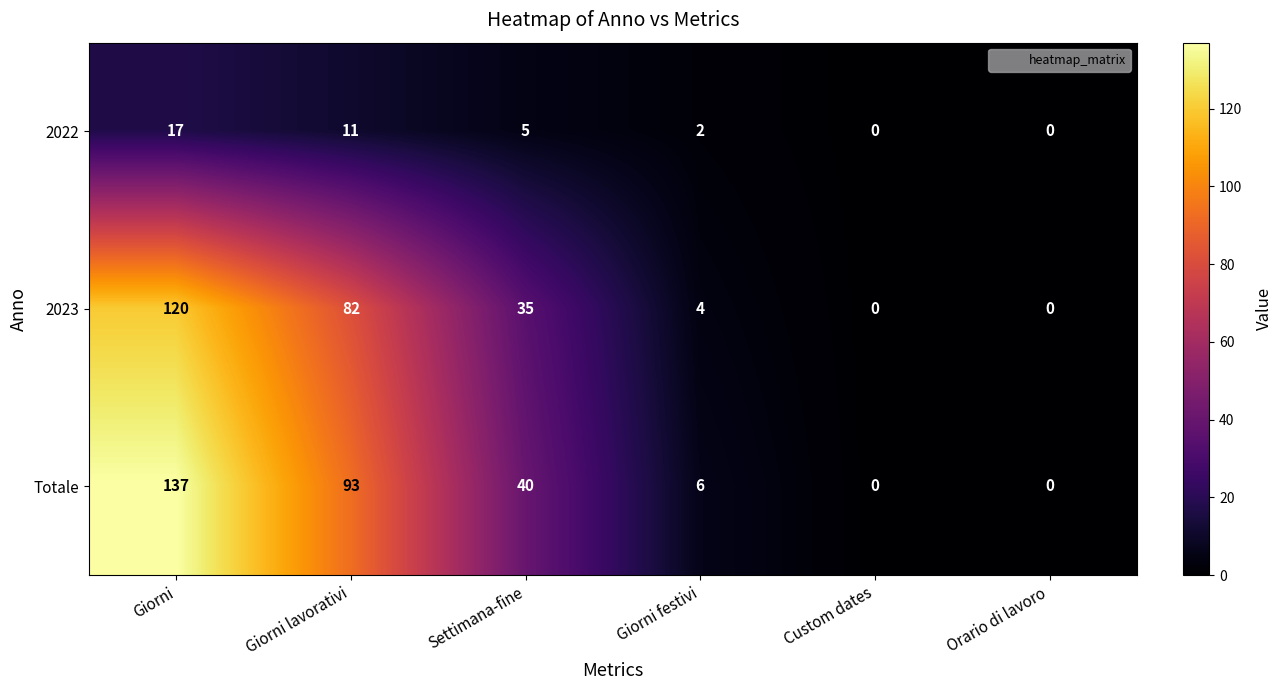

Is it true that 2022 equals 0 at Orario di lavoro?

True